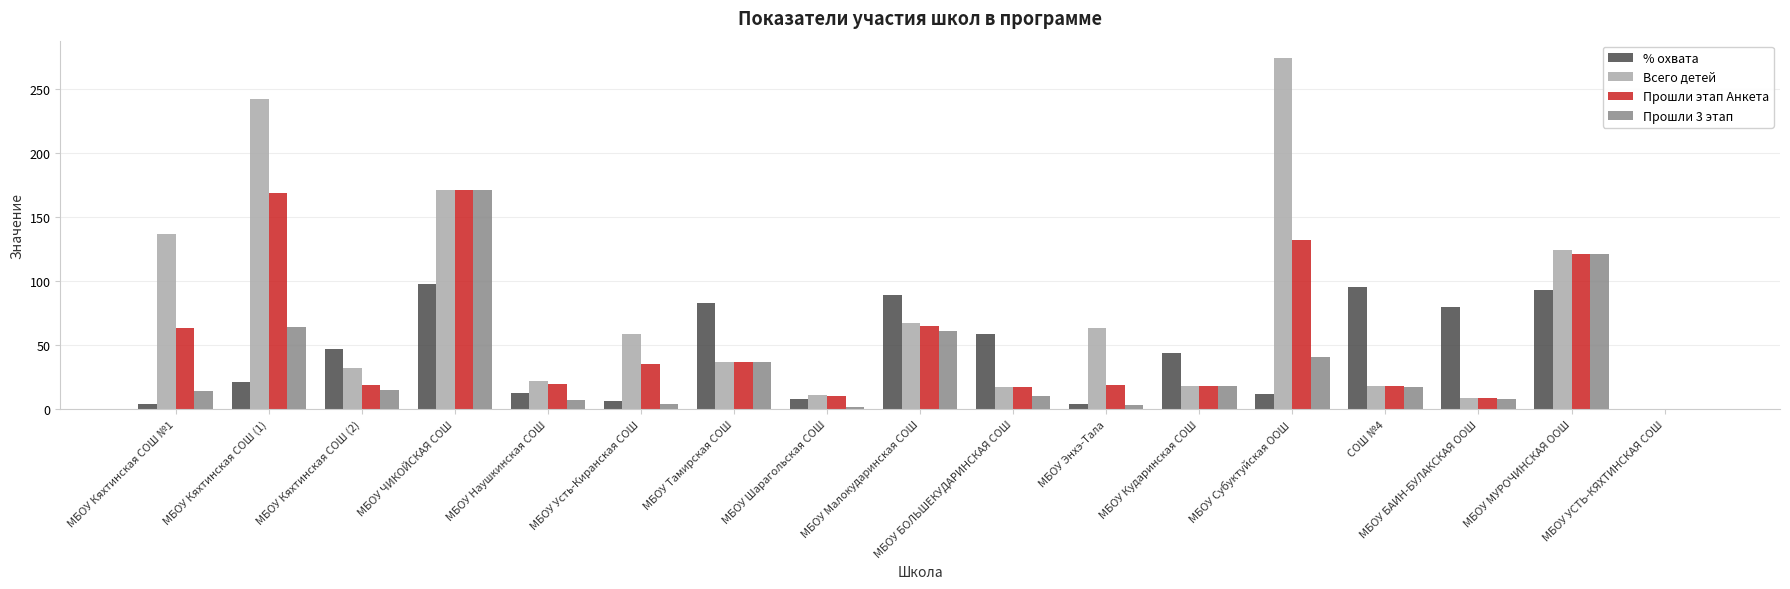

How many categories are shown in the chart?

17